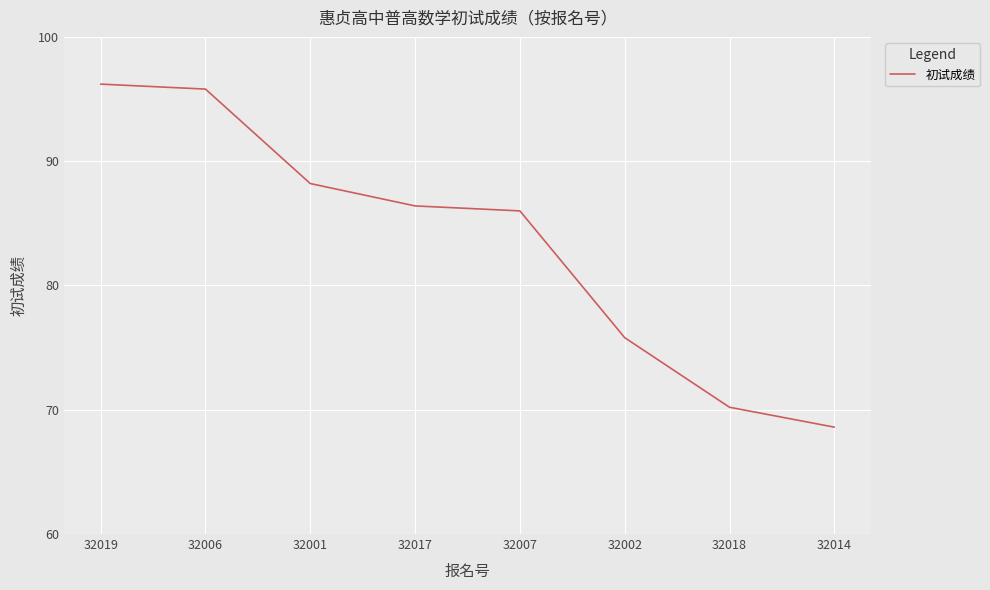

Where does the data first go above 86?

32019